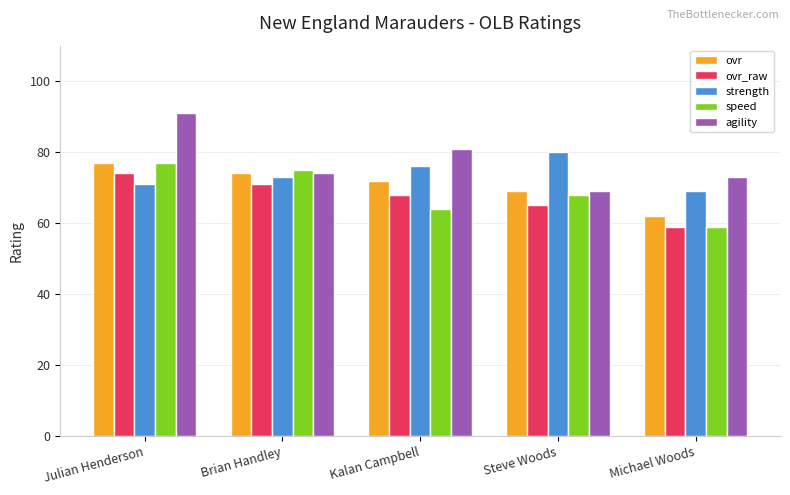

The ovr_raw series shows 68 at Kalan Campbell. True or false?

True